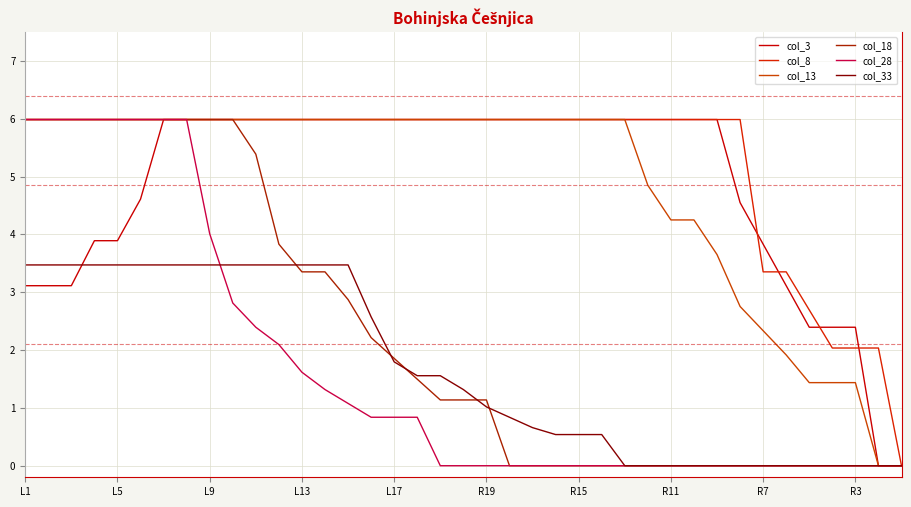

What is the sum of all col_33 values?

65.0